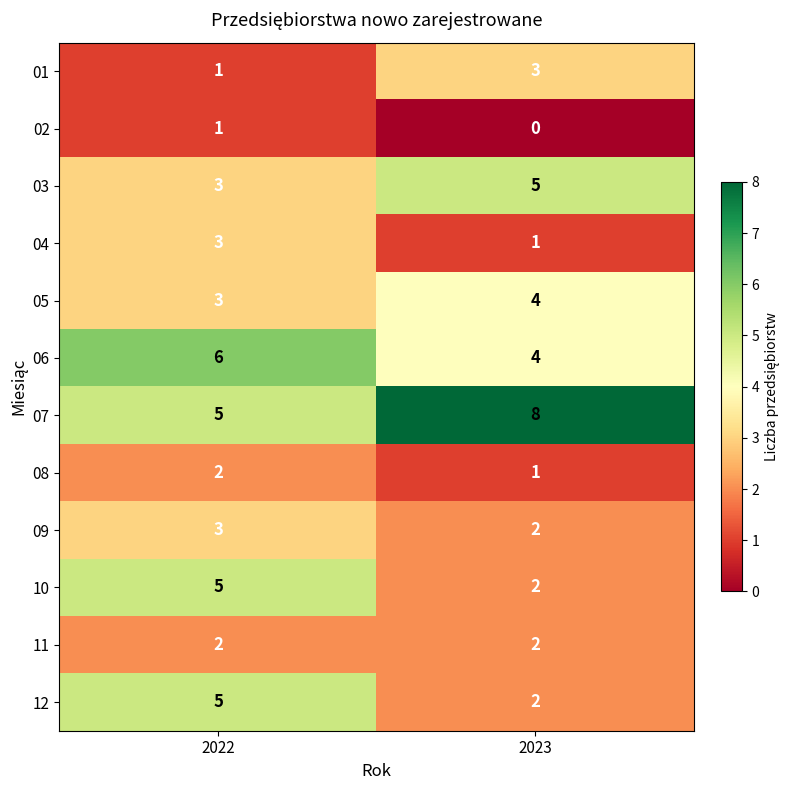

Which category has the lowest value in the 05 series?

2022